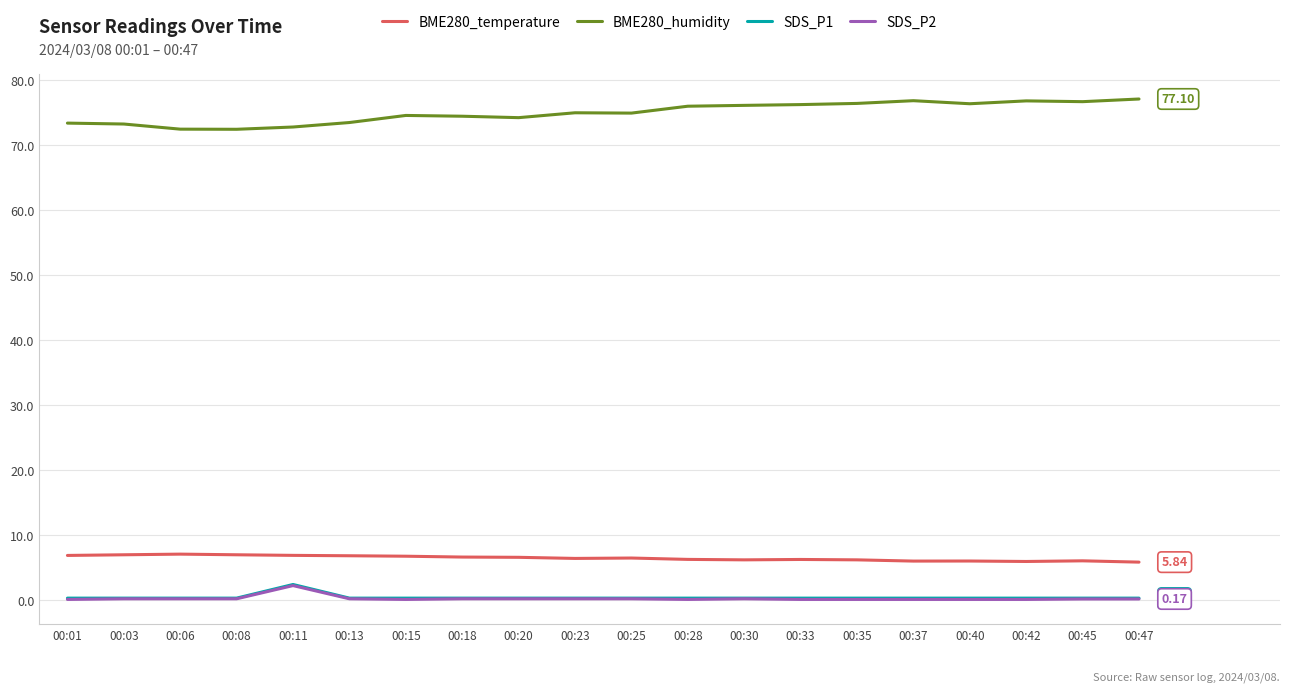

Is the value of SDS_P2 at 00:33 greater than the value of BME280_temperature at 00:35?

No